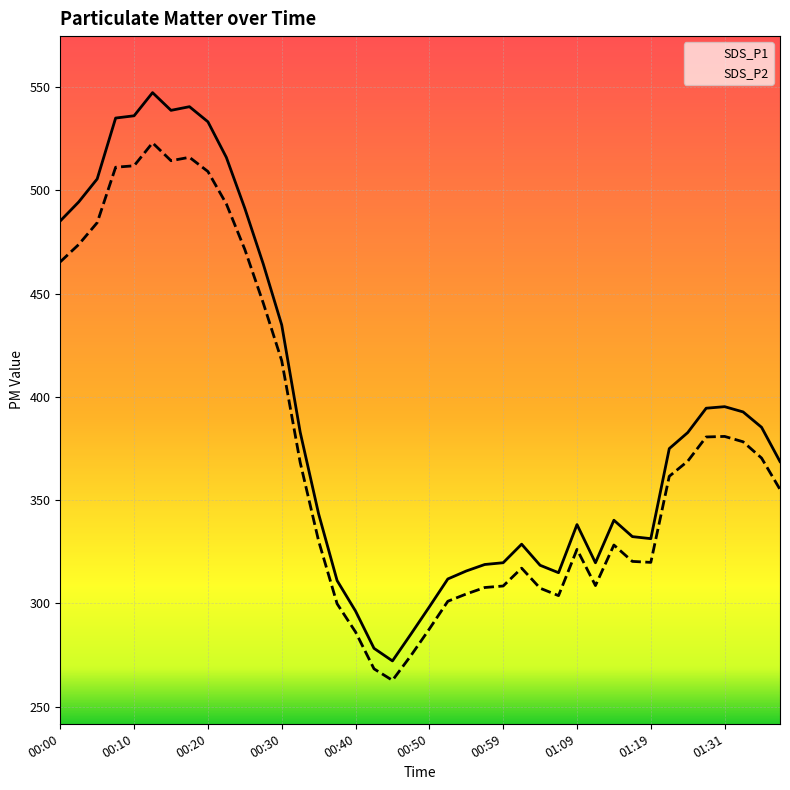

Which series has the largest total across all categories?

SDS_P1